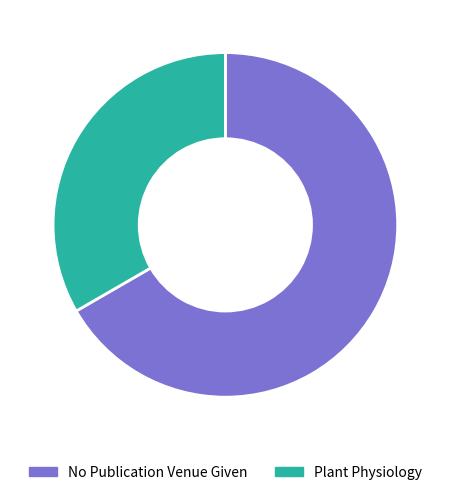

How many segments does this pie chart have?

2